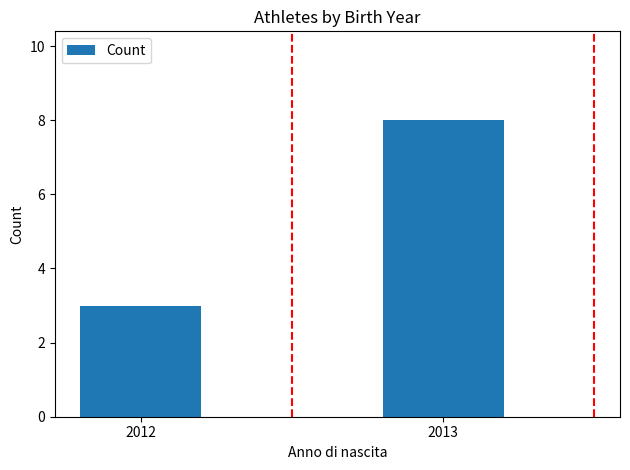

Reading left to right, list all the values displayed in this chart.

2012=3	2013=8